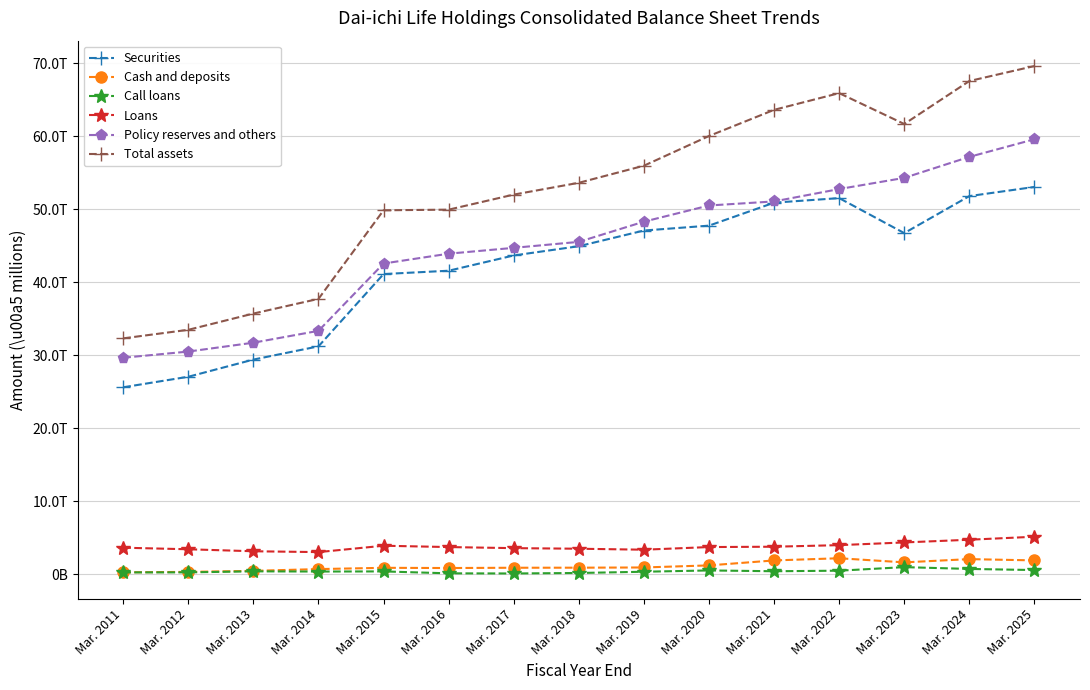

Reading left to right, what are all the values shown in this chart?

Securities: Mar. 2011=25597752	Mar. 2012=27038793	Mar. 2013=29390963	Mar. 2014=31203581	Mar. 2015=41105413	Mar. 2016=41560060	Mar. 2017=43650962	Mar. 2018=44916958	Mar. 2019=47065031	Mar. 2020=47734406	Mar. 2021=50879947	Mar. 2022=51504749	Mar. 2023=46711704	Mar. 2024=51781703	Mar. 2025=53033911
Cash and deposits: Mar. 2011=257204	Mar. 2012=315187	Mar. 2013=457517	Mar. 2014=698594	Mar. 2015=873444	Mar. 2016=843405	Mar. 2017=881965	Mar. 2018=891285	Mar. 2019=920177	Mar. 2020=1205507	Mar. 2021=1884141	Mar. 2022=2183874	Mar. 2023=1619087	Mar. 2024=2064416	Mar. 2025=1889228
Call loans: Mar. 2011=244700	Mar. 2012=249200	Mar. 2013=391200	Mar. 2014=362800	Mar. 2015=380400	Mar. 2016=116900	Mar. 2017=98500	Mar. 2018=164600	Mar. 2019=335500	Mar. 2020=513800	Mar. 2021=403700	Mar. 2022=479900	Mar. 2023=966900	Mar. 2024=719300	Mar. 2025=566500
Loans: Mar. 2011=3627991	Mar. 2012=3413620	Mar. 2013=3140990	Mar. 2014=3024702	Mar. 2015=3898148	Mar. 2016=3715562	Mar. 2017=3566603	Mar. 2018=3487682	Mar. 2019=3353268	Mar. 2020=3715750	Mar. 2021=3762666	Mar. 2022=3978577	Mar. 2023=4348495	Mar. 2024=4719209	Mar. 2025=5130891
Policy reserves and others: Mar. 2011=29641967	Mar. 2012=30489920	Mar. 2013=31703858	Mar. 2014=33327552	Mar. 2015=42547013	Mar. 2016=43894014	Mar. 2017=44694128	Mar. 2018=45513790	Mar. 2019=48279458	Mar. 2020=50494544	Mar. 2021=51051420	Mar. 2022=52745988	Mar. 2023=54276174	Mar. 2024=57152350	Mar. 2025=59566205
Total assets: Mar. 2011=32297862	Mar. 2012=33468670	Mar. 2013=35694411	Mar. 2014=37705176	Mar. 2015=49837202	Mar. 2016=49924922	Mar. 2017=51985850	Mar. 2018=53603028	Mar. 2019=55941261	Mar. 2020=60011999	Mar. 2021=63593705	Mar. 2022=65881161	Mar. 2023=61653699	Mar. 2024=67540309	Mar. 2025=69592968